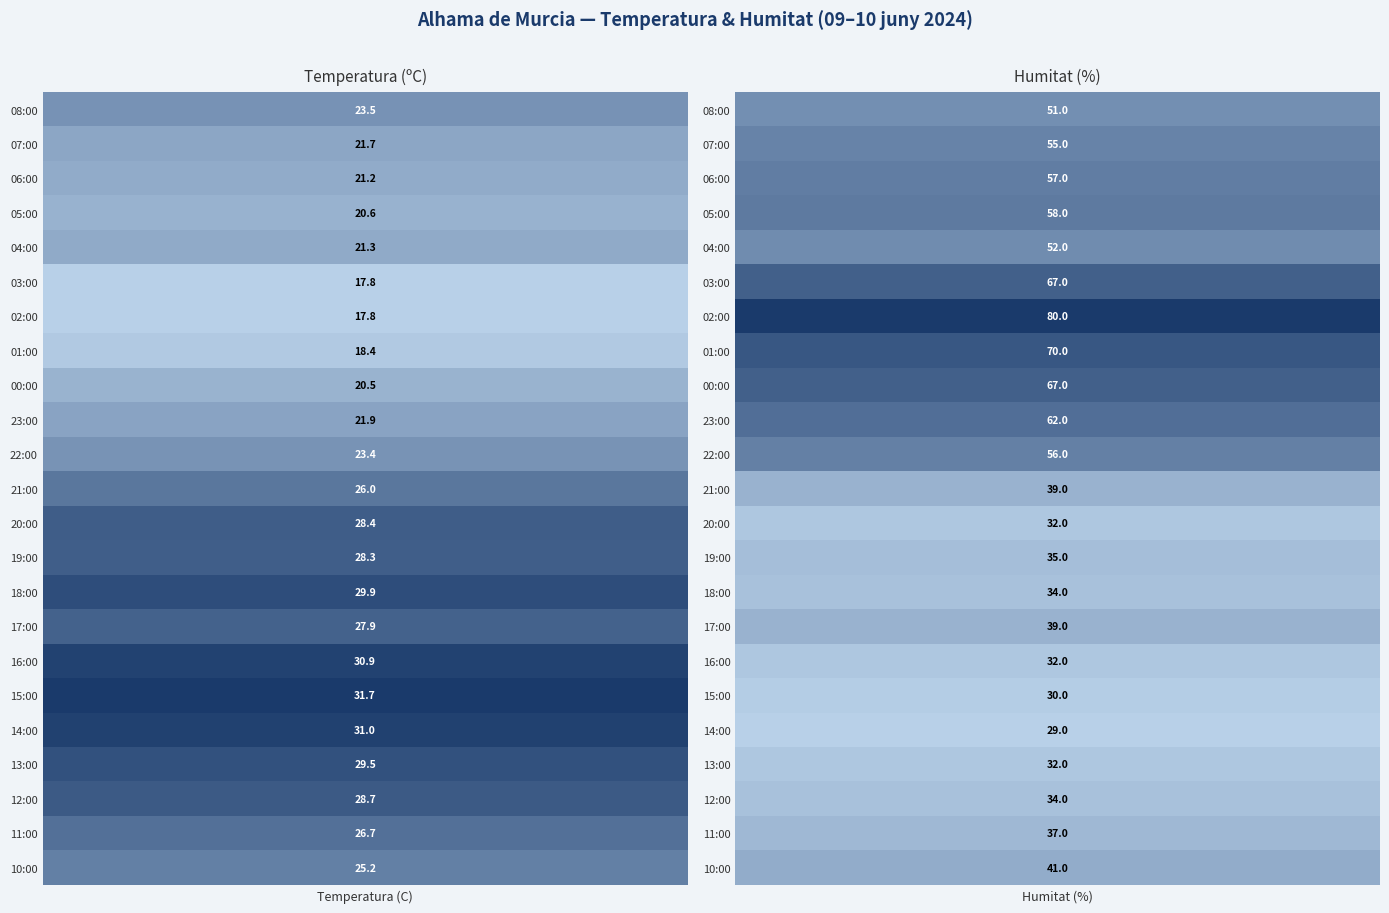

How many values in the Temperatura (C) series are below 25?

11